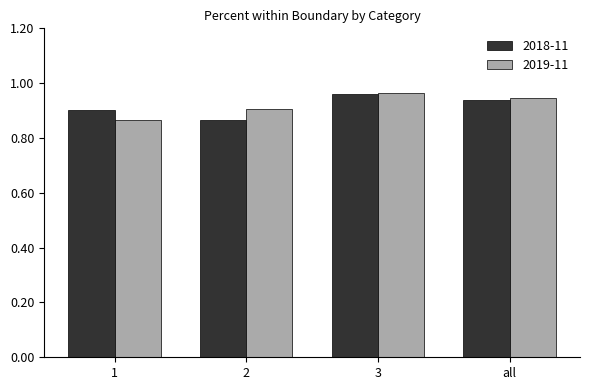

How many 2019-11 values are between 0 and 1?

4